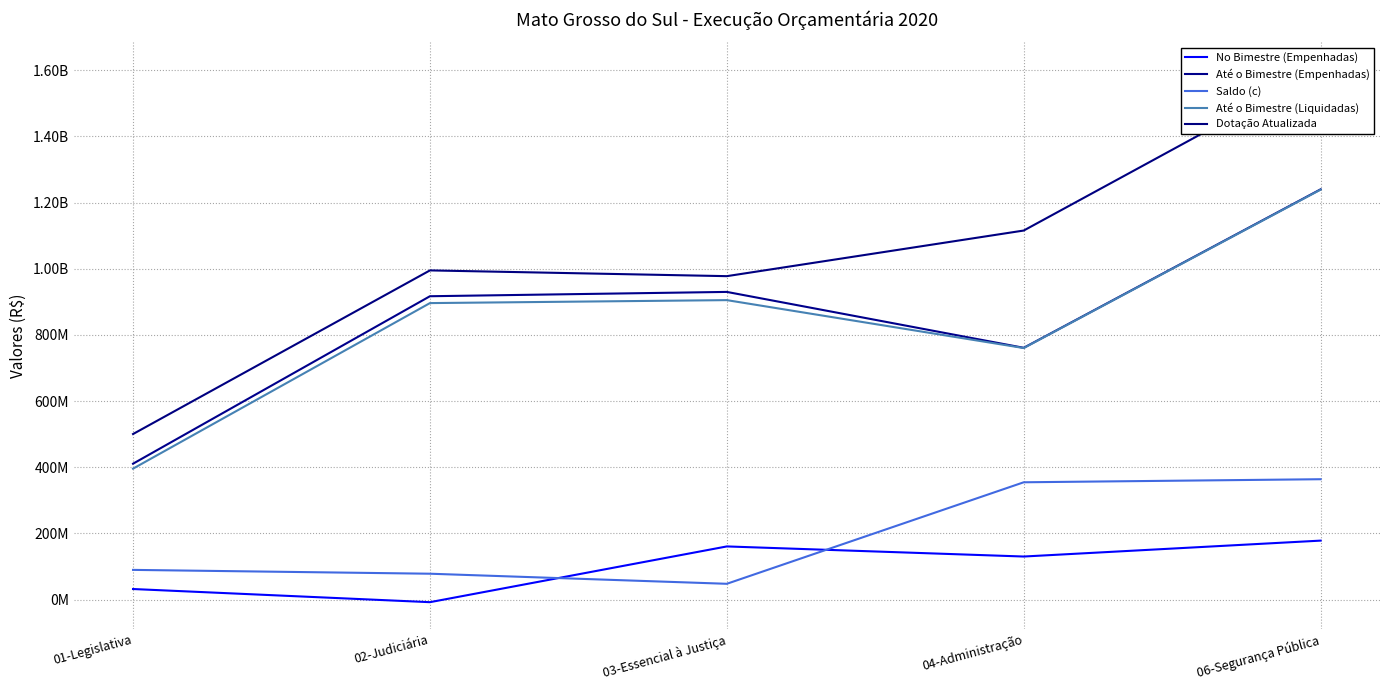

At which category is the sum across all series the highest?

06-Segurança Pública